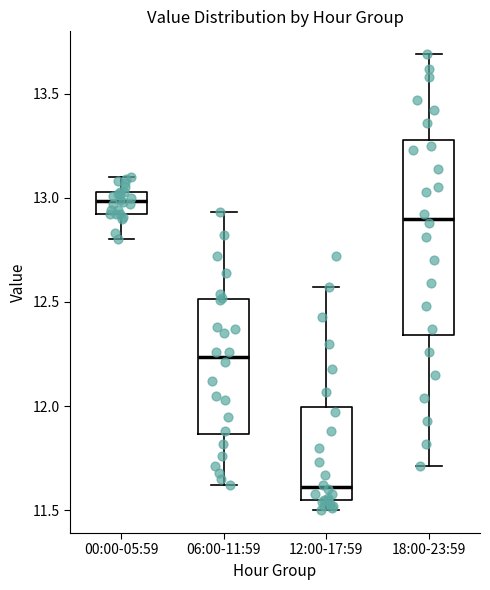

Where does the median line of the box for 12:00-17:59 sit on the y-axis? The values are not printed on the chart, so give them approximately, as read against the axis.

11.60